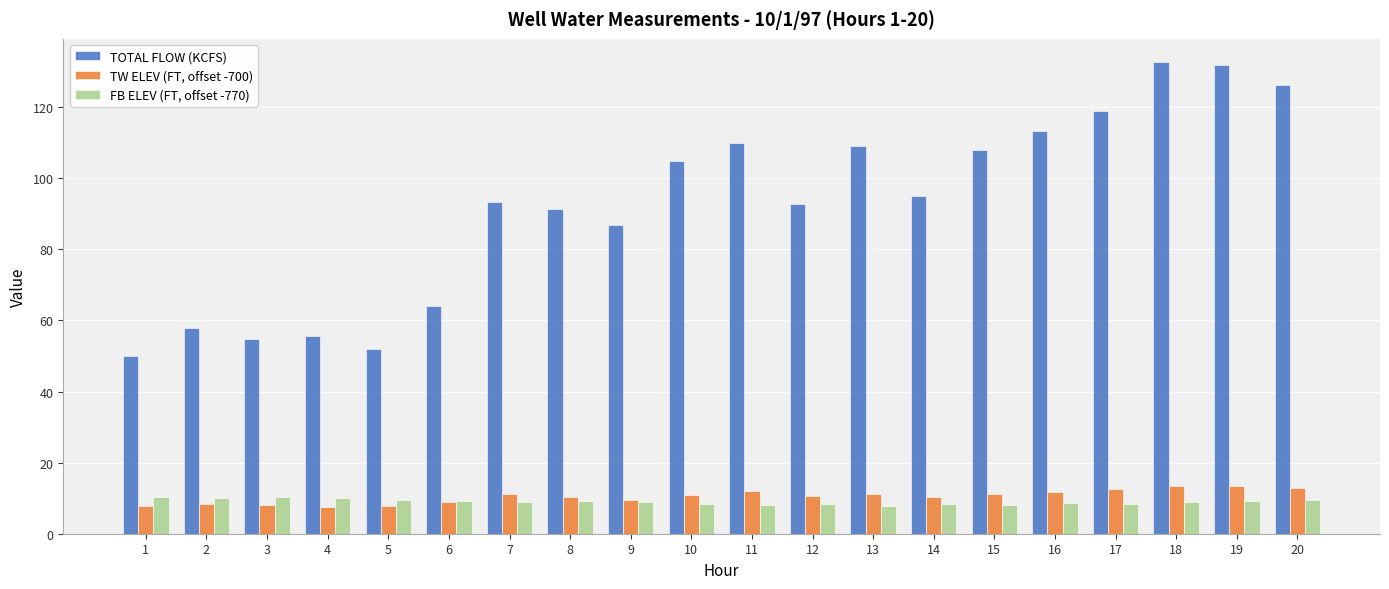

What is the sum of the TW ELEV (FT, offset -700) values at 5 and 15?

19.0